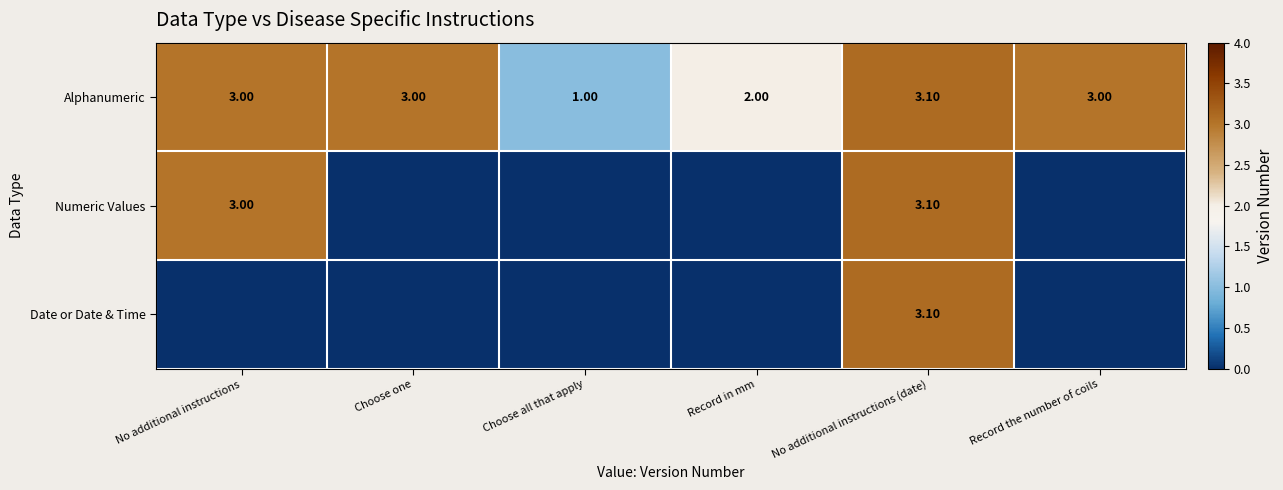

Which category has the lowest value in the Alphanumeric series?

Choose all that apply